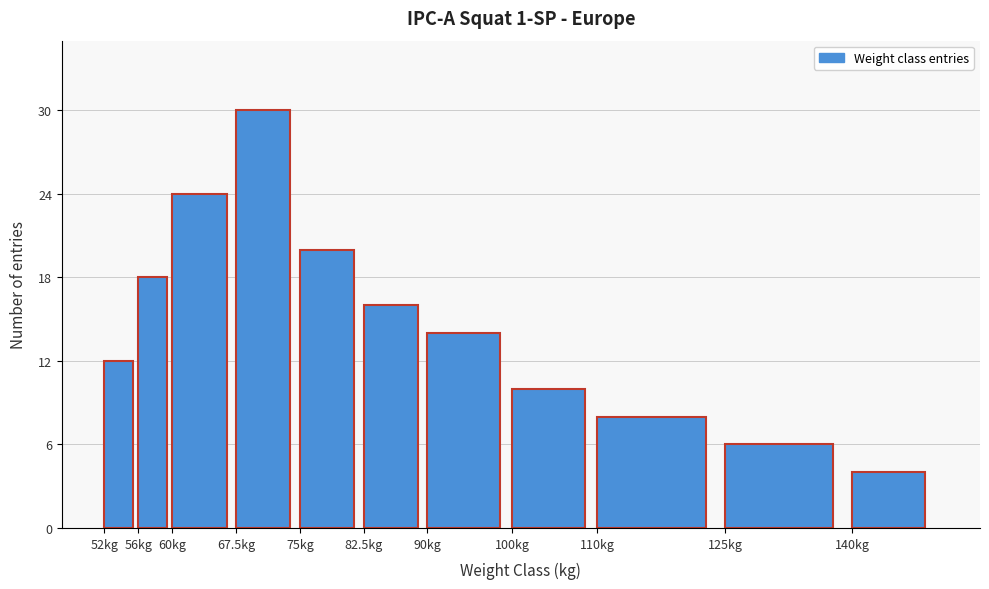

Reading left to right, transcribe all the data shown in this chart.

52kg=12	56kg=18	60kg=24	67.5kg=30	75kg=20	82.5kg=16	90kg=14	100kg=10	110kg=8	125kg=6	140kg=4